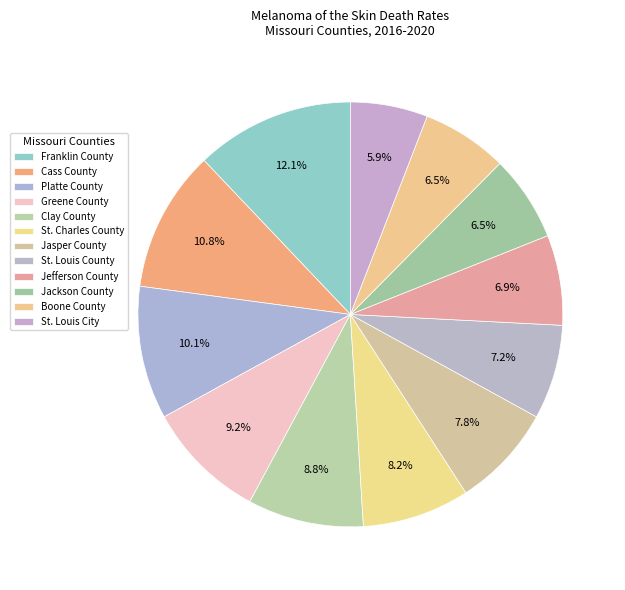

To the nearest percent, what percentage of the pie is Jefferson County?

7%